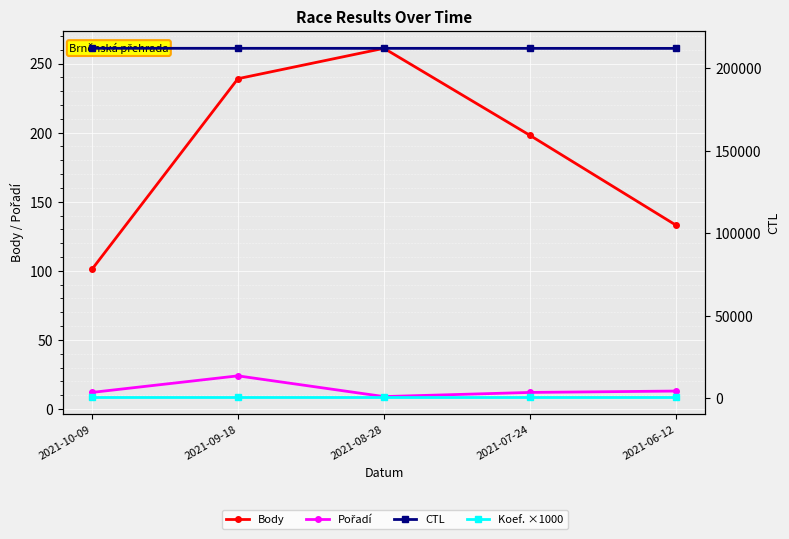

Reading left to right, list all the values displayed in this chart.

Body: 2021-10-09=101	2021-09-18=239	2021-08-28=261	2021-07-24=198	2021-06-12=133
Pořadí: 2021-10-09=12	2021-09-18=24	2021-08-28=9	2021-07-24=12	2021-06-12=13
CTL: 2021-10-09=212171	2021-09-18=212159	2021-08-28=212148	2021-07-24=212135	2021-06-12=212124
Koef. ×1000: 2021-10-09=1000	2021-09-18=1000	2021-08-28=1000	2021-07-24=1000	2021-06-12=1000